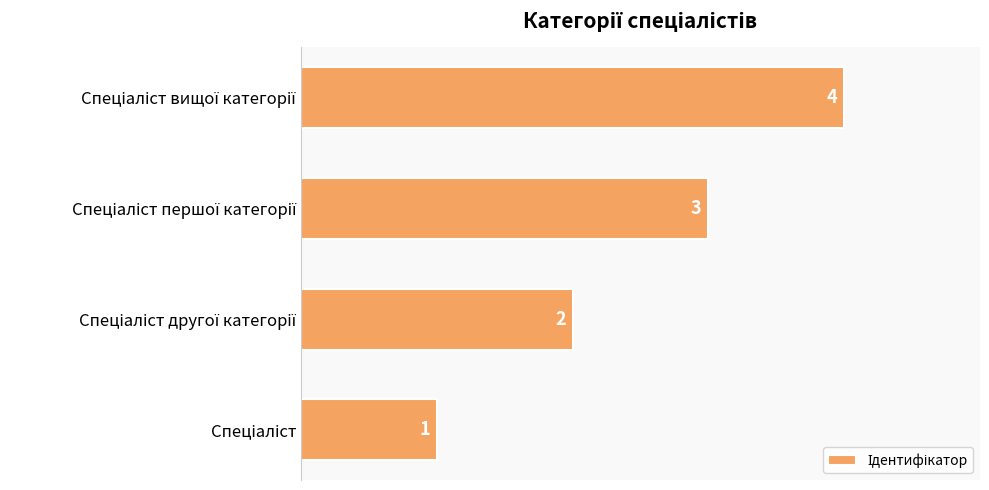

How many values are between 2 and 4?

3